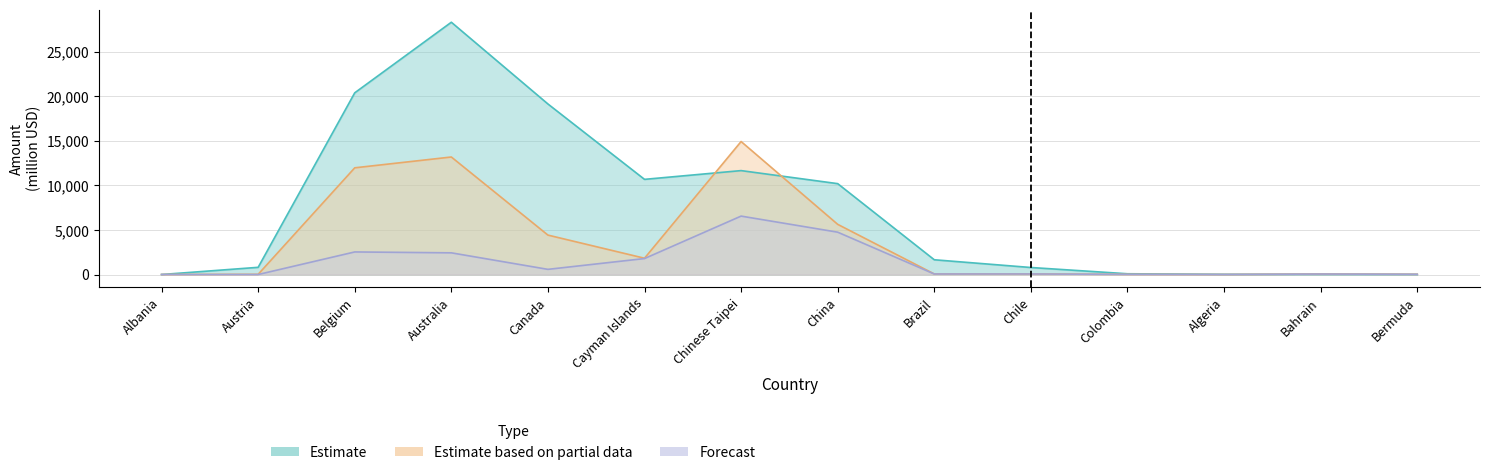

How many interior local valleys does the Estimate series have?

1